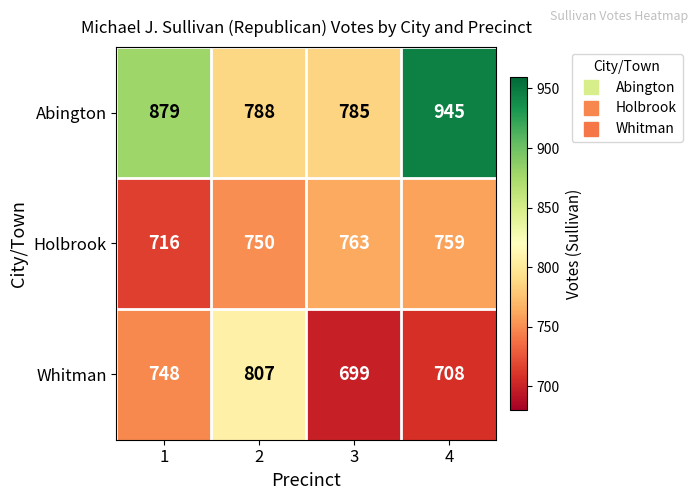

Reading left to right, list all the values displayed in this chart.

Abington: 1=879	2=788	3=785	4=945
Holbrook: 1=716	2=750	3=763	4=759
Whitman: 1=748	2=807	3=699	4=708